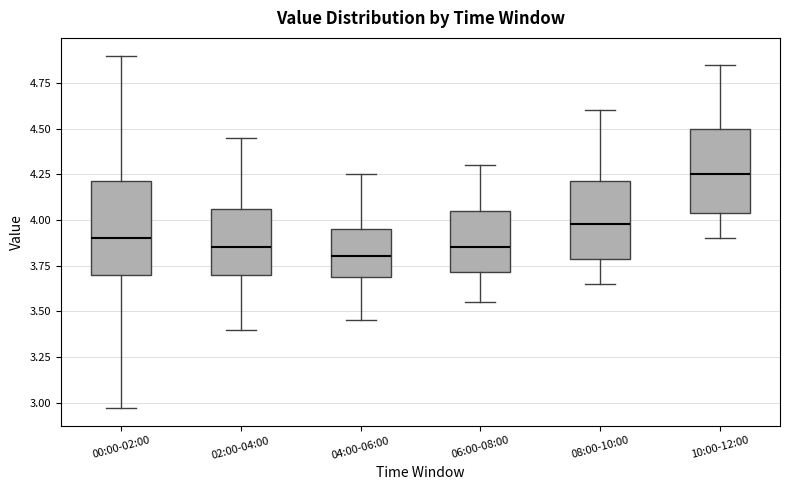

Reading left to right, read every box against the y-axis: the position of its median line, the range the box covers, and the ends of its whiskers. The values are not printed on the chart, so give them approximately, as read against the axis.

00:00-02:00: median 3.90, box 3.70 to 4.20, whiskers 2.95 to 4.90
02:00-04:00: median 3.85, box 3.70 to 4.05, whiskers 3.40 to 4.45
04:00-06:00: median 3.80, box 3.70 to 3.95, whiskers 3.45 to 4.25
06:00-08:00: median 3.85, box 3.70 to 4.05, whiskers 3.55 to 4.30
08:00-10:00: median 4.00, box 3.80 to 4.20, whiskers 3.65 to 4.60
10:00-12:00: median 4.25, box 4.05 to 4.50, whiskers 3.90 to 4.85